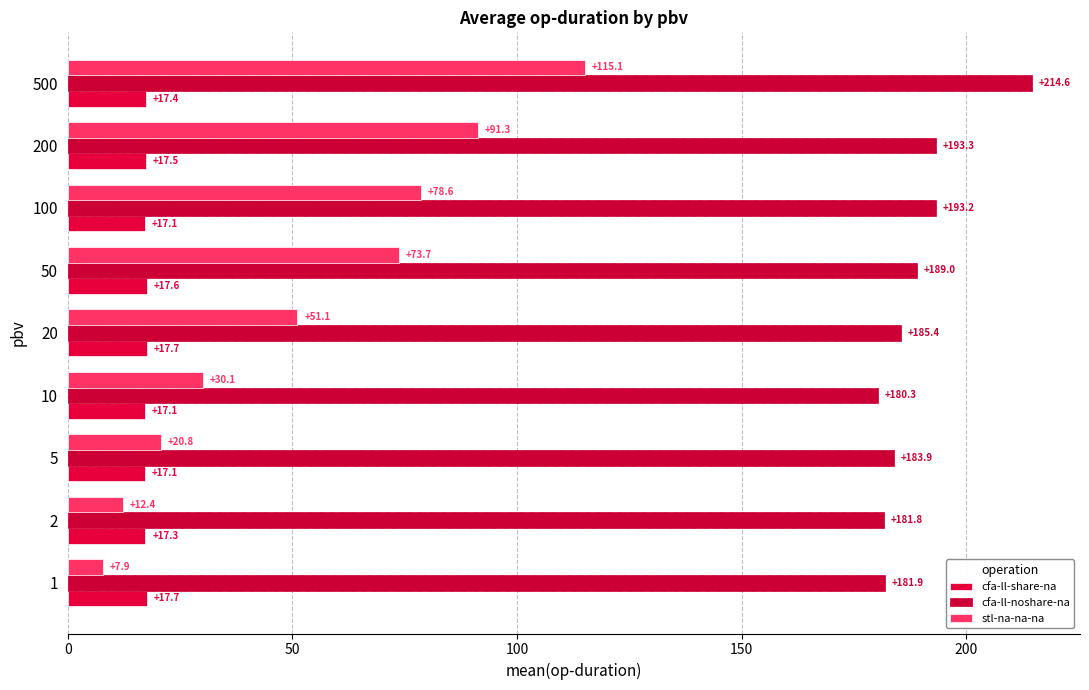

Which series has the widest spread of values?

stl-na-na-na